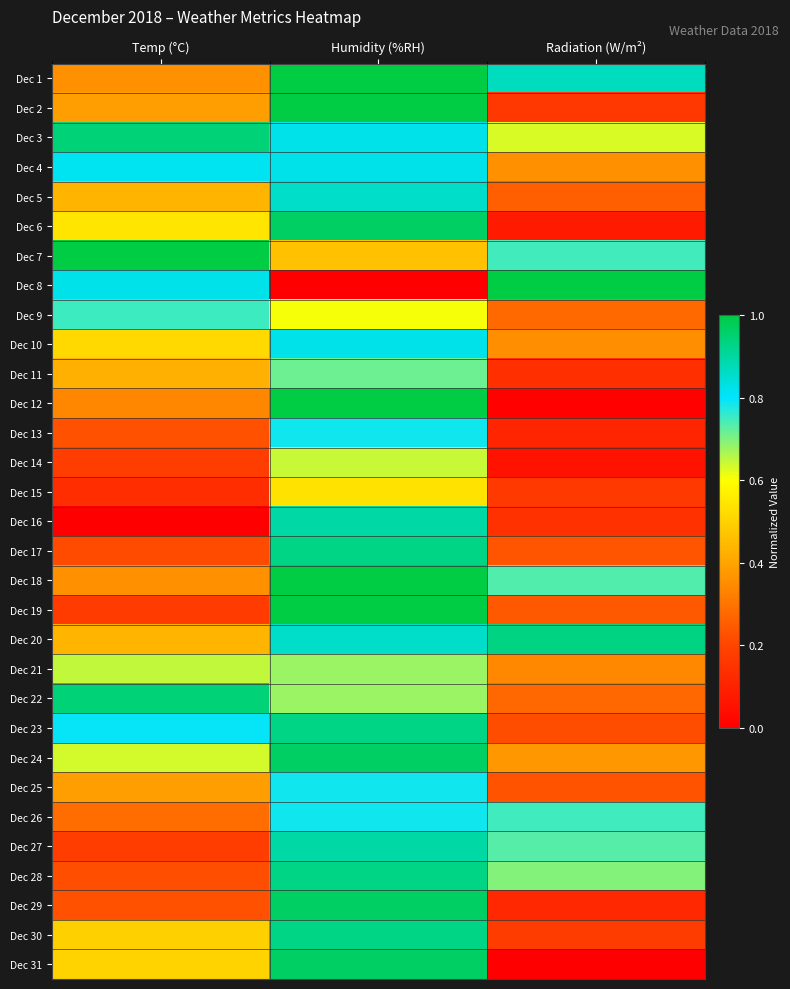

Reading left to right, extract all data points from this chart.

Dec 1: Temp (°C)=0.4	Humidity (%RH)=1.0	Radiation (W/m²)=0.9
Dec 2: Temp (°C)=0.4	Humidity (%RH)=1.0	Radiation (W/m²)=0.2
Dec 3: Temp (°C)=0.9	Humidity (%RH)=0.8	Radiation (W/m²)=0.6
Dec 4: Temp (°C)=0.8	Humidity (%RH)=0.8	Radiation (W/m²)=0.4
Dec 5: Temp (°C)=0.4	Humidity (%RH)=0.9	Radiation (W/m²)=0.3
Dec 6: Temp (°C)=0.5	Humidity (%RH)=1.0	Radiation (W/m²)=0.1
Dec 7: Temp (°C)=1.0	Humidity (%RH)=0.5	Radiation (W/m²)=0.7
Dec 8: Temp (°C)=0.8	Humidity (%RH)=0.0	Radiation (W/m²)=1.0
Dec 9: Temp (°C)=0.8	Humidity (%RH)=0.6	Radiation (W/m²)=0.3
Dec 10: Temp (°C)=0.5	Humidity (%RH)=0.8	Radiation (W/m²)=0.4
Dec 11: Temp (°C)=0.4	Humidity (%RH)=0.7	Radiation (W/m²)=0.1
Dec 12: Temp (°C)=0.3	Humidity (%RH)=1.0	Radiation (W/m²)=0.0
Dec 13: Temp (°C)=0.2	Humidity (%RH)=0.8	Radiation (W/m²)=0.1
Dec 14: Temp (°C)=0.2	Humidity (%RH)=0.6	Radiation (W/m²)=0.1
Dec 15: Temp (°C)=0.1	Humidity (%RH)=0.5	Radiation (W/m²)=0.2
Dec 16: Temp (°C)=0.0	Humidity (%RH)=0.9	Radiation (W/m²)=0.1
Dec 17: Temp (°C)=0.2	Humidity (%RH)=0.9	Radiation (W/m²)=0.2
Dec 18: Temp (°C)=0.4	Humidity (%RH)=1.0	Radiation (W/m²)=0.7
Dec 19: Temp (°C)=0.2	Humidity (%RH)=1.0	Radiation (W/m²)=0.2
Dec 20: Temp (°C)=0.4	Humidity (%RH)=0.9	Radiation (W/m²)=0.9
Dec 21: Temp (°C)=0.6	Humidity (%RH)=0.7	Radiation (W/m²)=0.3
Dec 22: Temp (°C)=0.9	Humidity (%RH)=0.7	Radiation (W/m²)=0.3
Dec 23: Temp (°C)=0.8	Humidity (%RH)=0.9	Radiation (W/m²)=0.2
Dec 24: Temp (°C)=0.6	Humidity (%RH)=1.0	Radiation (W/m²)=0.4
Dec 25: Temp (°C)=0.4	Humidity (%RH)=0.8	Radiation (W/m²)=0.2
Dec 26: Temp (°C)=0.3	Humidity (%RH)=0.8	Radiation (W/m²)=0.7
Dec 27: Temp (°C)=0.2	Humidity (%RH)=0.9	Radiation (W/m²)=0.7
Dec 28: Temp (°C)=0.2	Humidity (%RH)=0.9	Radiation (W/m²)=0.7
Dec 29: Temp (°C)=0.2	Humidity (%RH)=1.0	Radiation (W/m²)=0.1
Dec 30: Temp (°C)=0.5	Humidity (%RH)=0.9	Radiation (W/m²)=0.2
Dec 31: Temp (°C)=0.5	Humidity (%RH)=1.0	Radiation (W/m²)=0.0